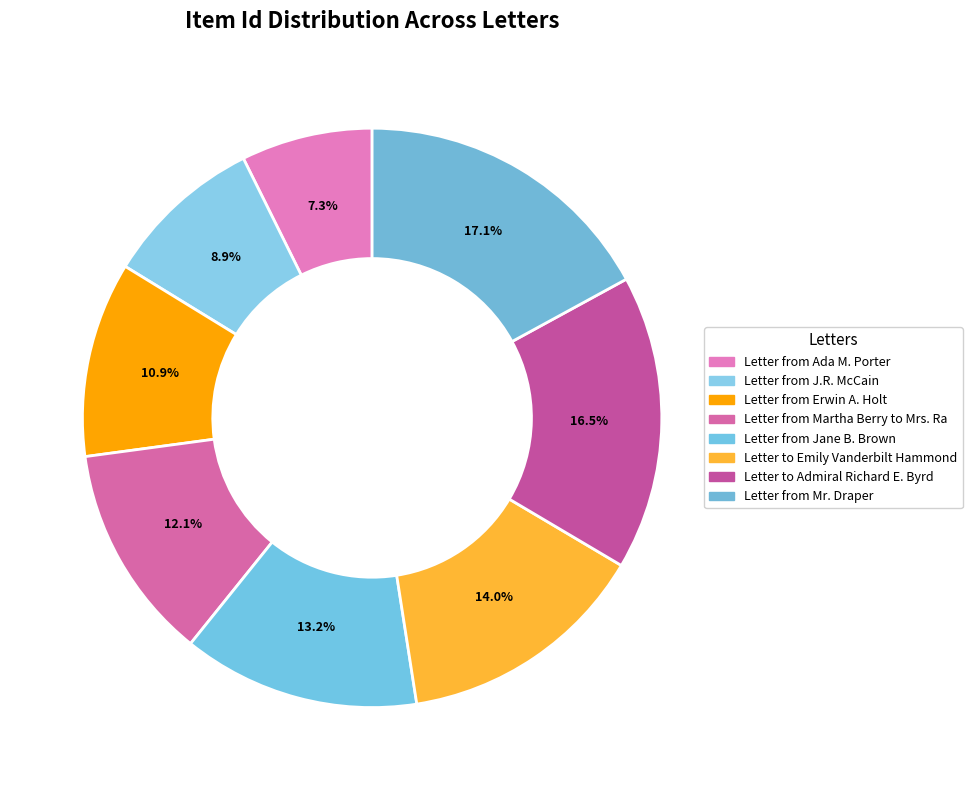

Is there any slice that represents more than half of the pie?

No